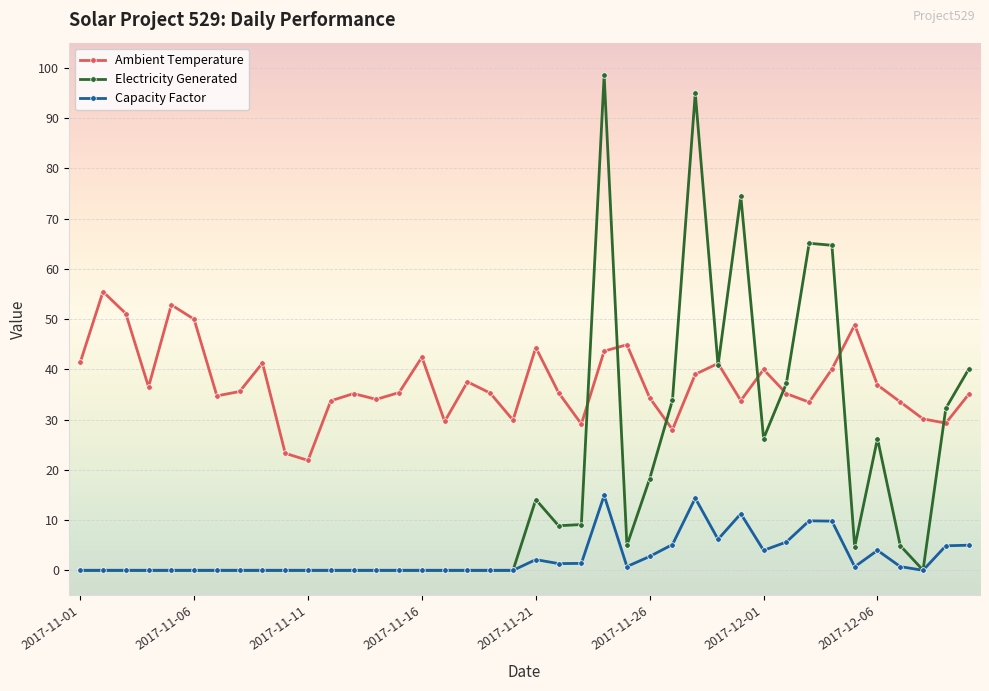

Rank the series by their maximum value, from highest to lowest.

Electricity Generated, Ambient Temperature, Capacity Factor